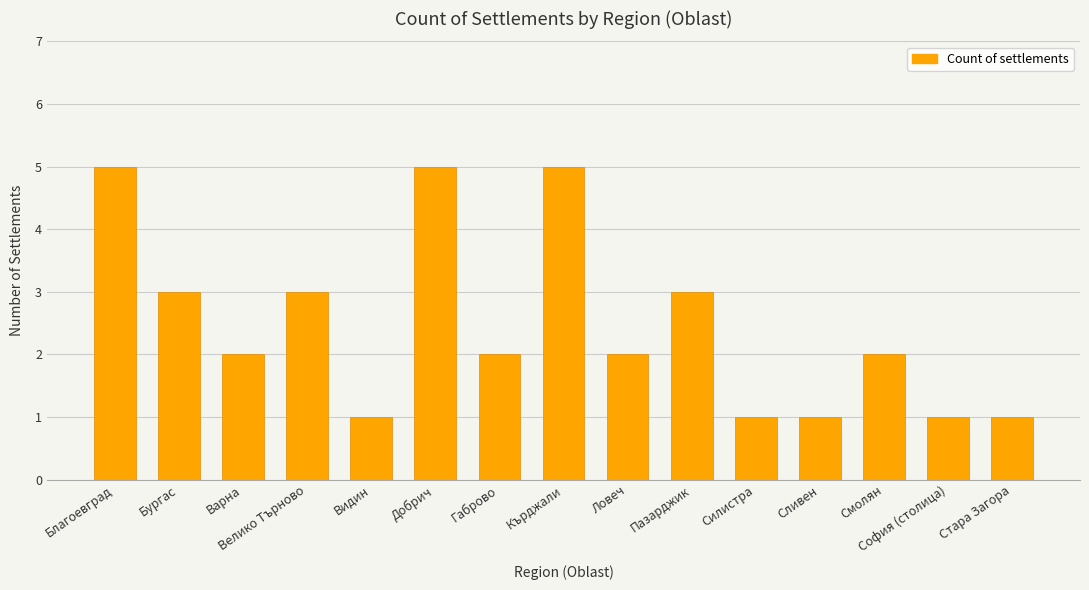

What is the maximum value shown in the chart?

5